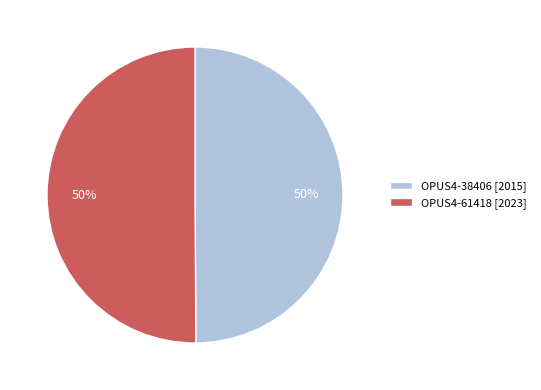

To the nearest percent, what portion does OPUS4-38406 represent?

50%